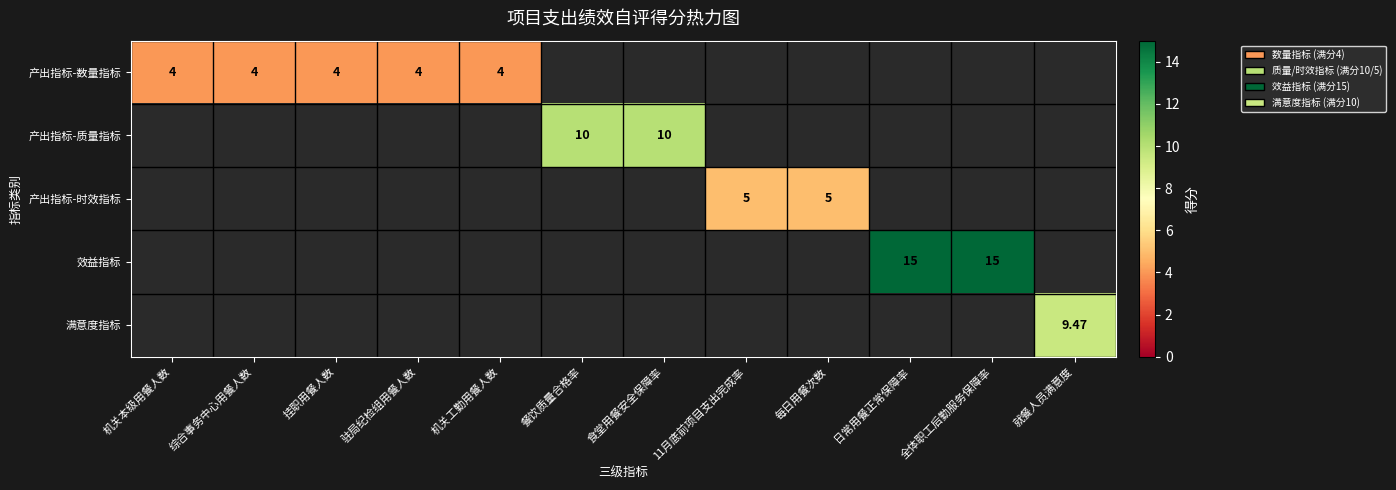

Which has a higher value, 挂职用餐人数 or 机关工勤用餐人数?

挂职用餐人数